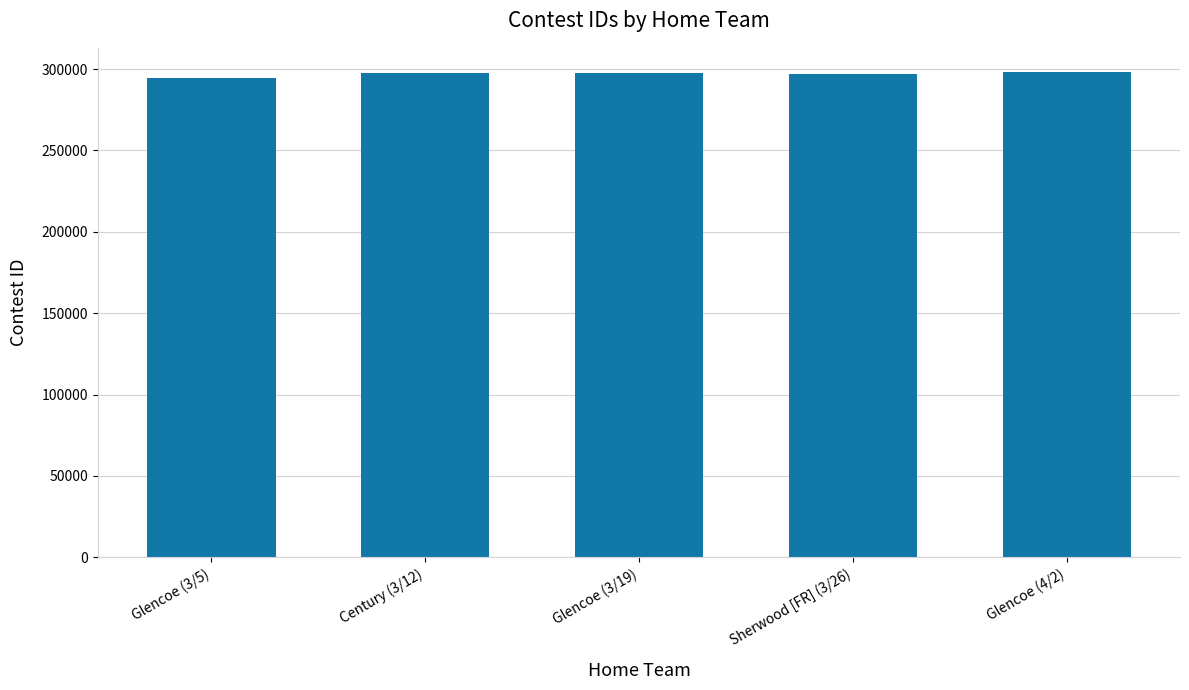

What is the value of the 3rd bar from the left?

297613